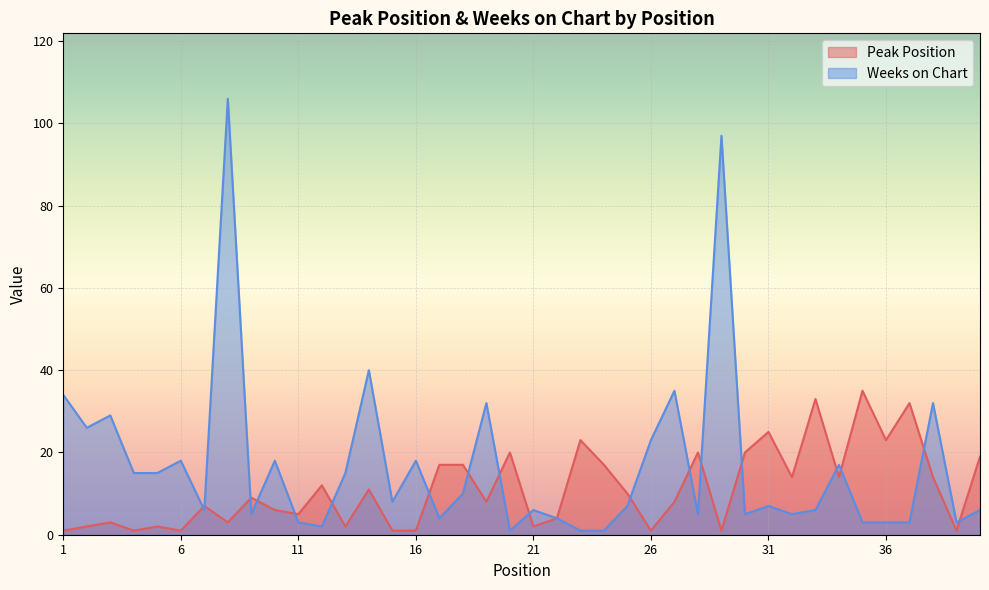

Is it true that Peak Position equals 10 at 19?

False